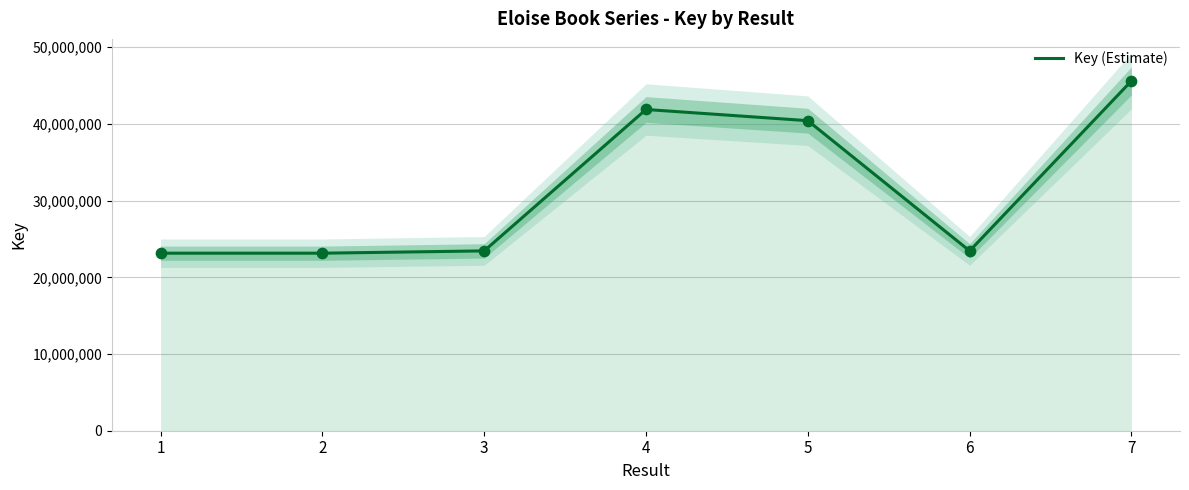

Approximately how many times larger is the value at 3 compared to 6?

1.0